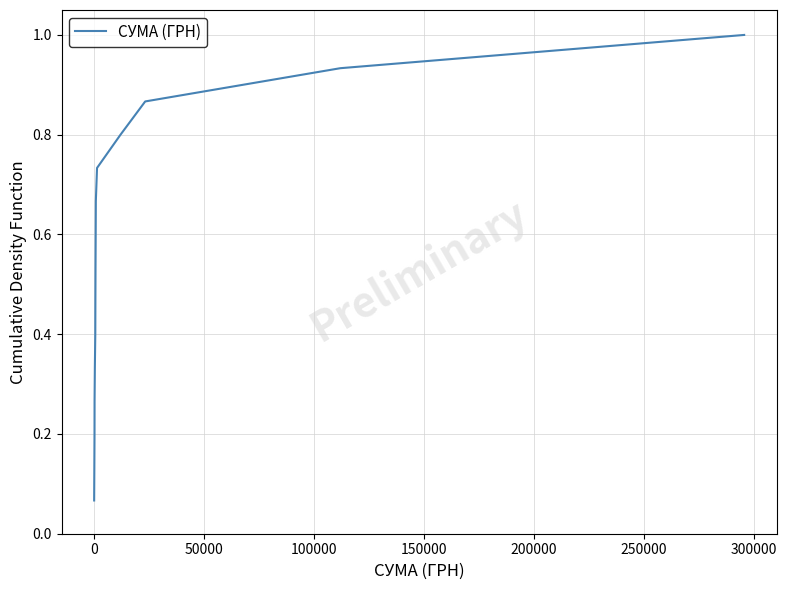

What is the maximum value shown in the chart?

1.0